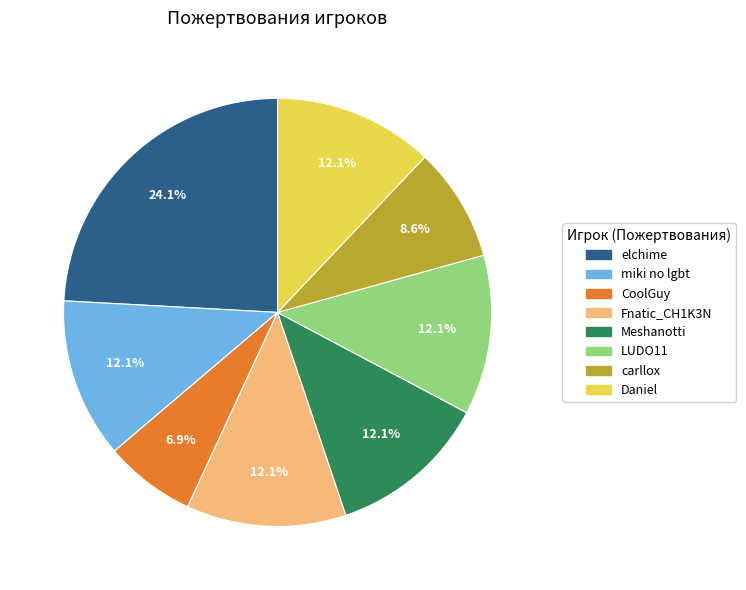

What is the largest slice in the pie chart?

elchime